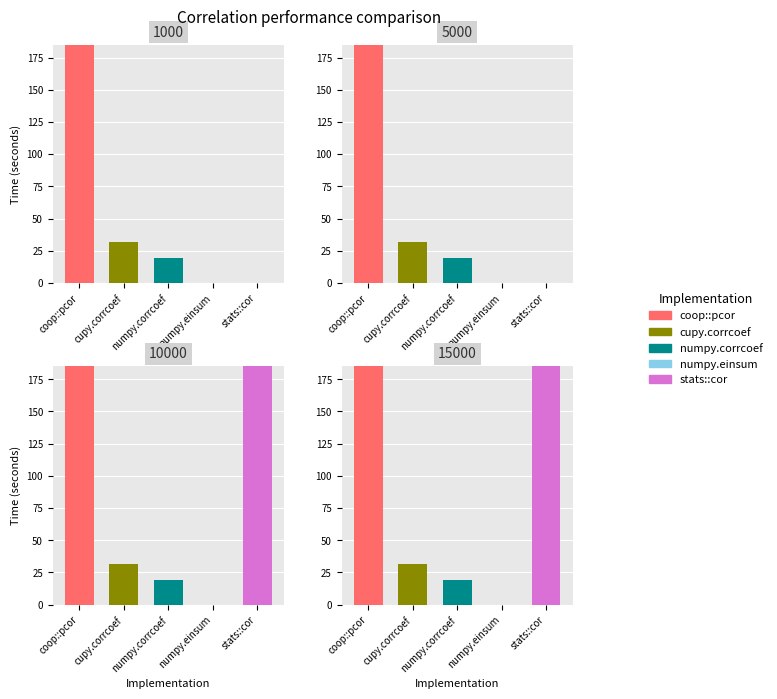

The stats::cor series shows 0.0 at 0. True or false?

True